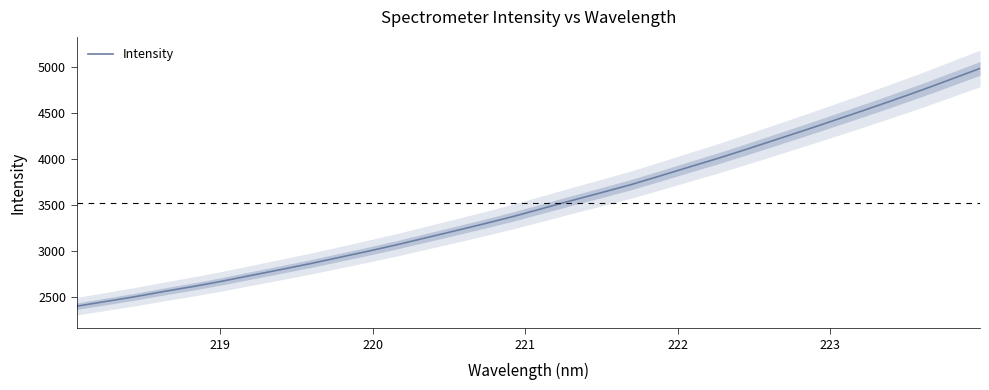

True or false: the data has more than 1 interior local peaks.

False